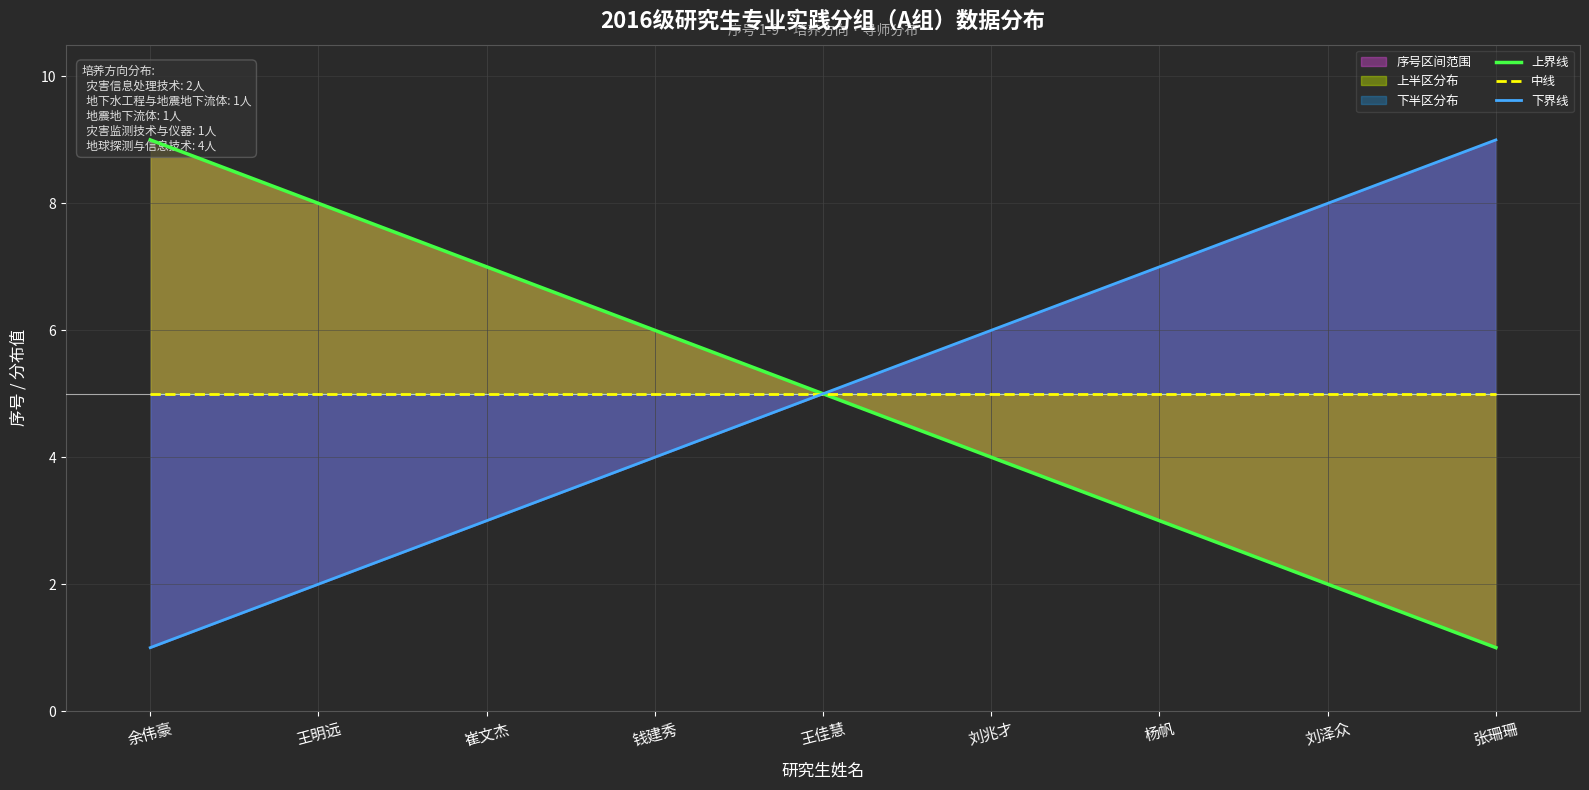

How many data points in 下界线 are less than 5?

4